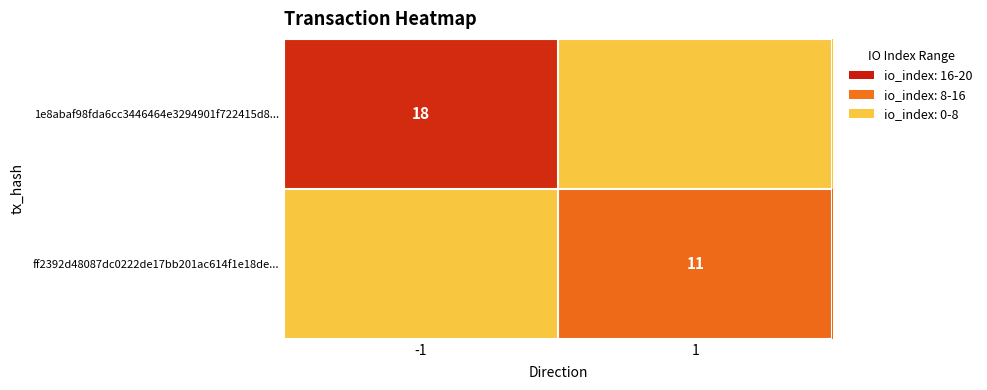

Is the value of 1e8abaf98fda6cc3446464e3294901f722415d8... at 1 greater than the value of ff2392d48087dc0222de17bb201ac614f1e18de... at -1?

No